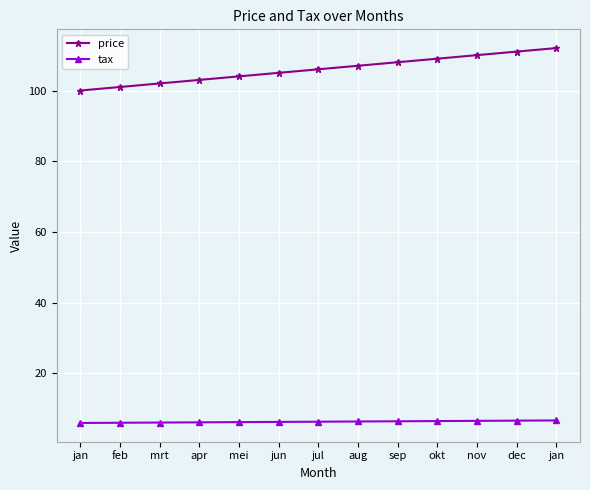

What is the minimum value shown in the chart?

6.0